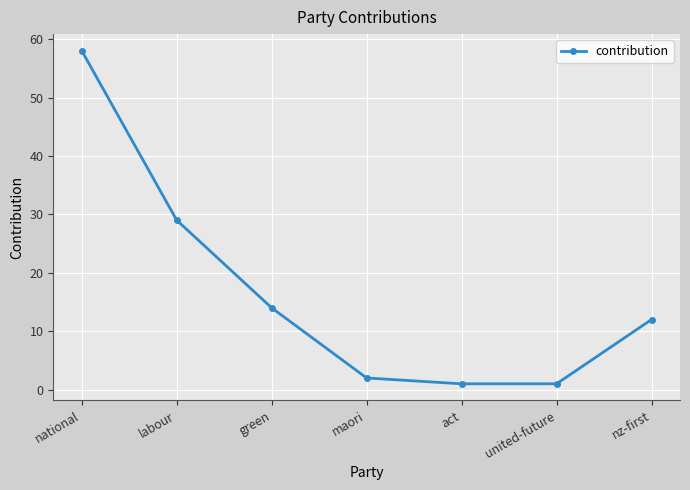

What is the maximum value shown in the chart?

58